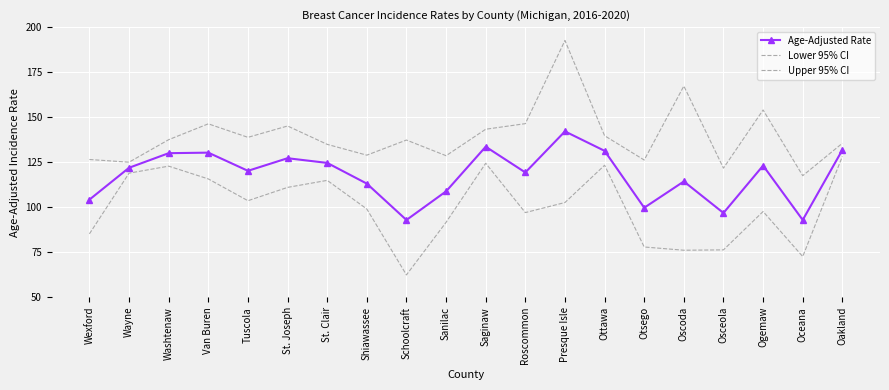

True or false: Upper 95% CI and Age-Adjusted Rate cross at least once.

False